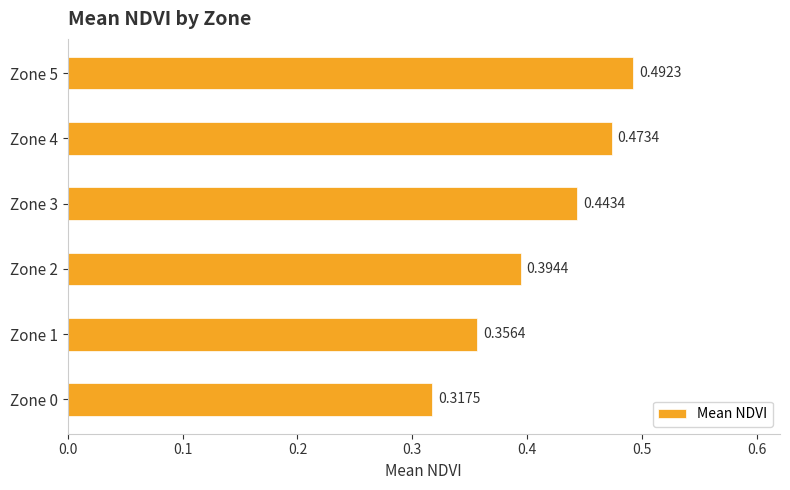

What is the sum of all values?

2.5